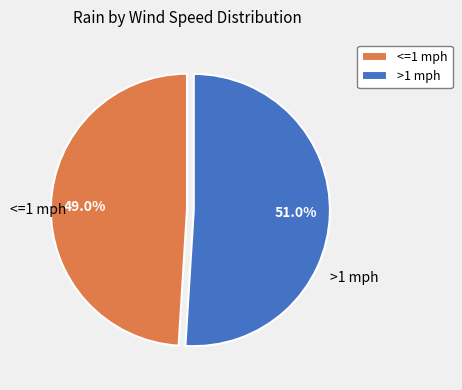

Approximately how many times larger is the value at <=1 mph compared to >1 mph?

1.0